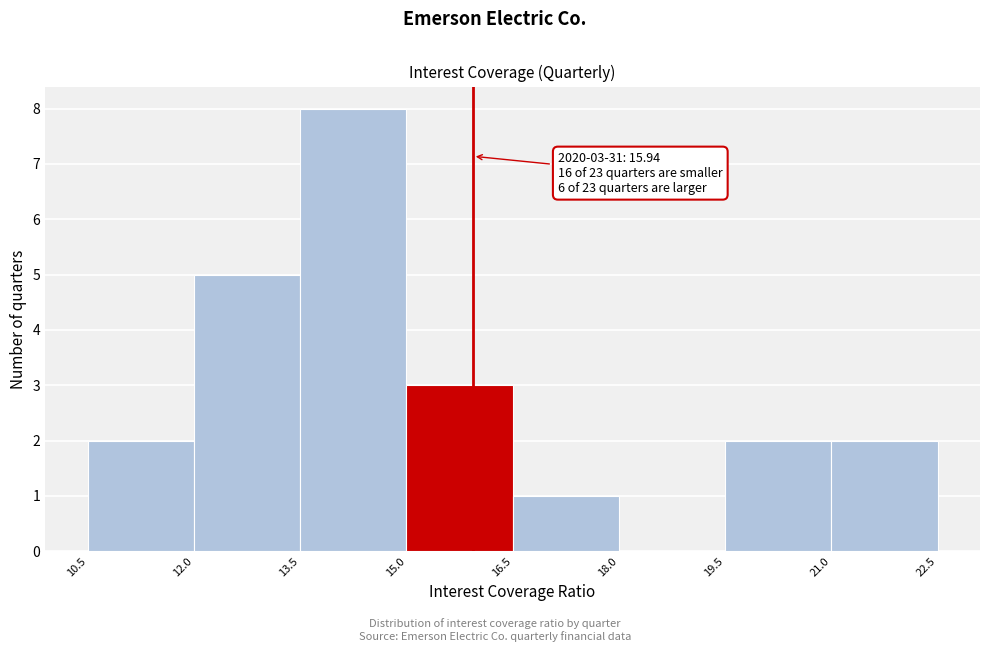

Which range on the x-axis has the tallest bar?

13.5 to 15.0